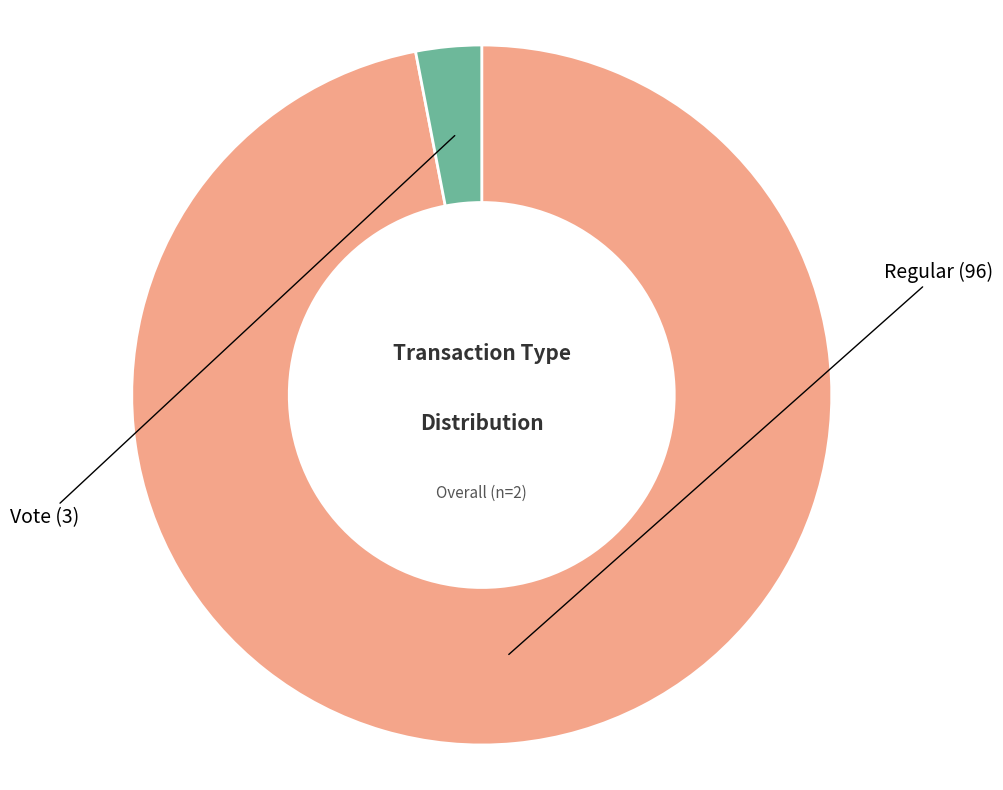

Count the number of slices in the pie.

2